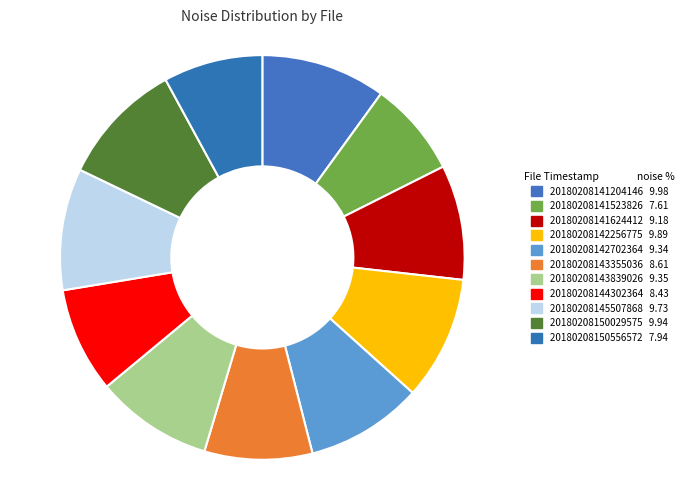

Is 20180208143355036 the majority of the pie?

No